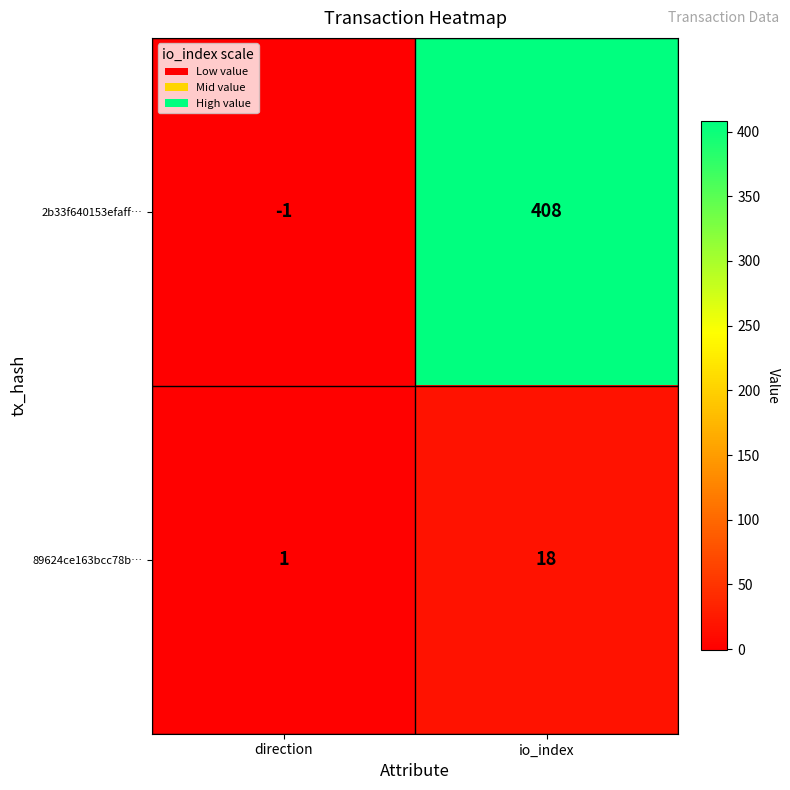

What is the sum of all 2b33f640153efaff… values?

407